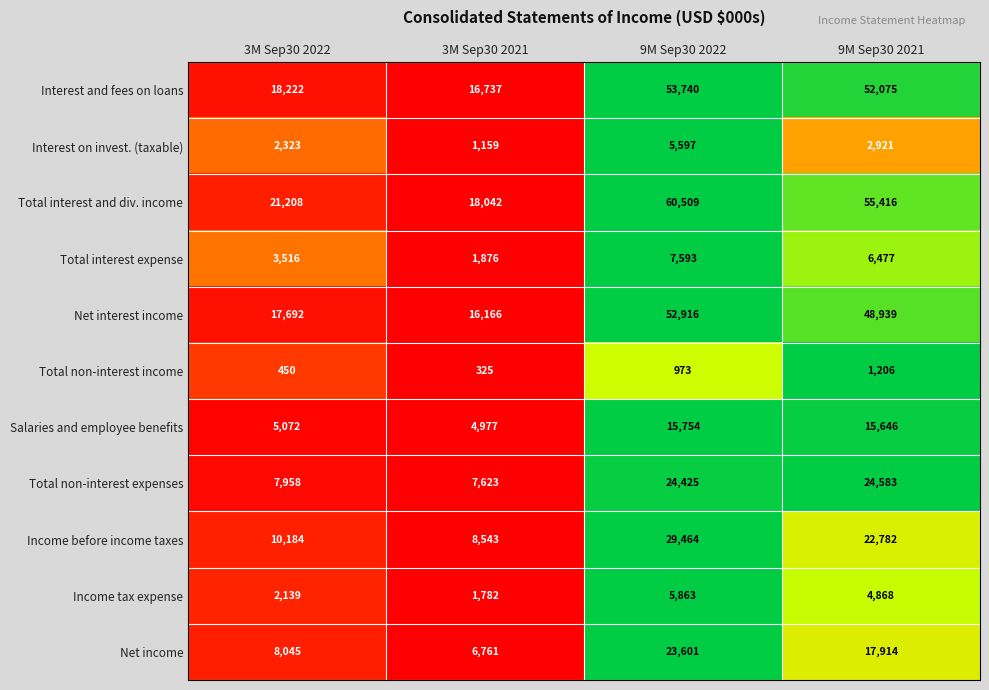

The Total non-interest expenses series shows 7623 at 3M Sep30 2021. True or false?

True